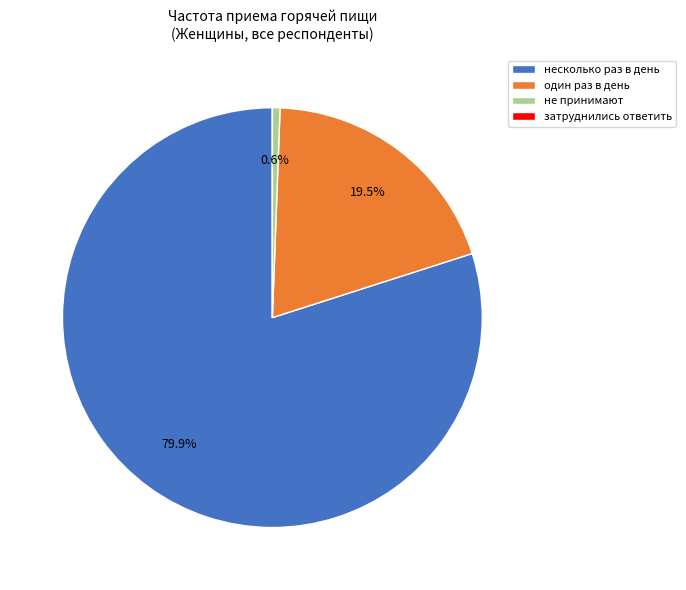

Does один раз в день account for over 50% of the chart?

No